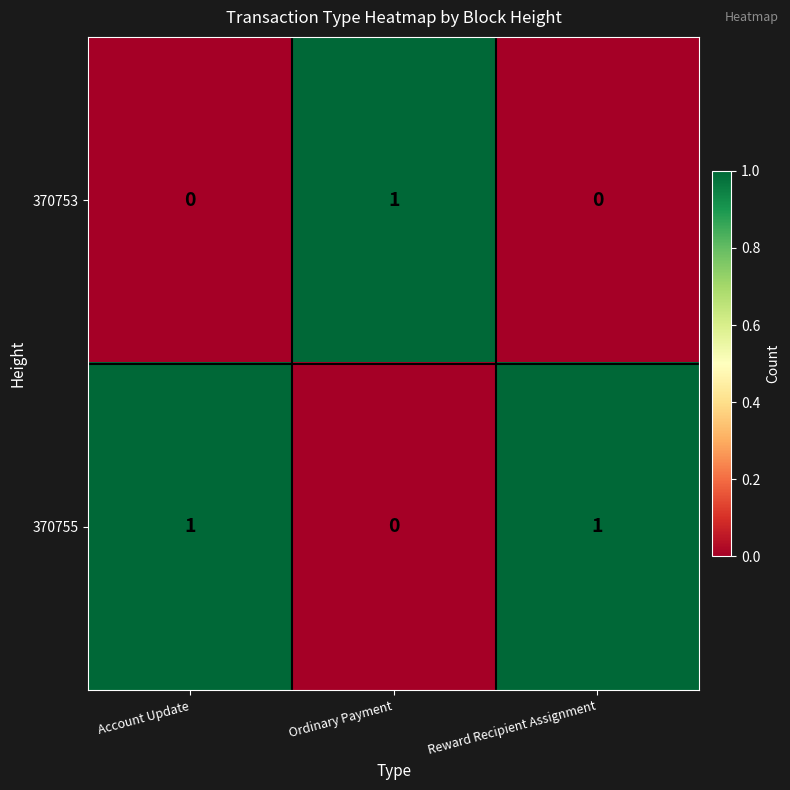

How many categories are shown in the chart?

3